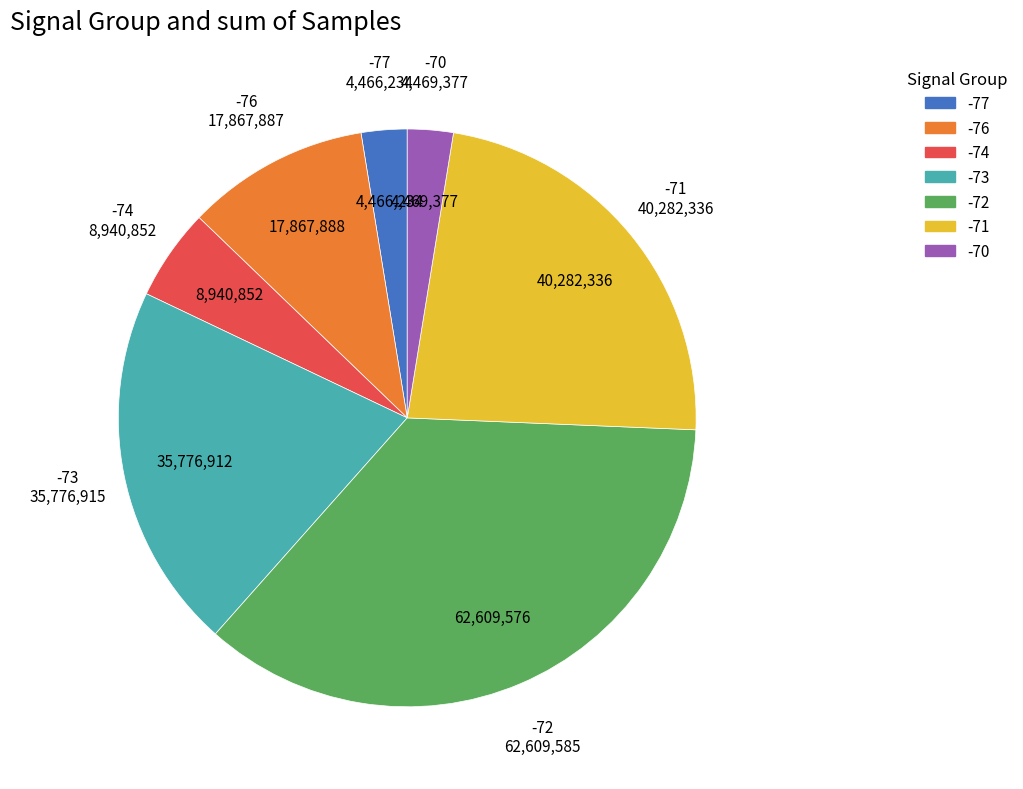

Does any single category account for the majority?

No